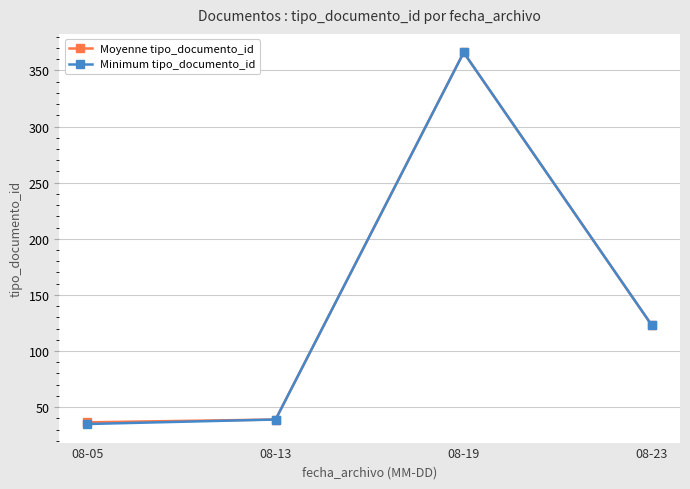

True or false: Moyenne tipo_documento_id has a value of 123.0 at 08-23.

True